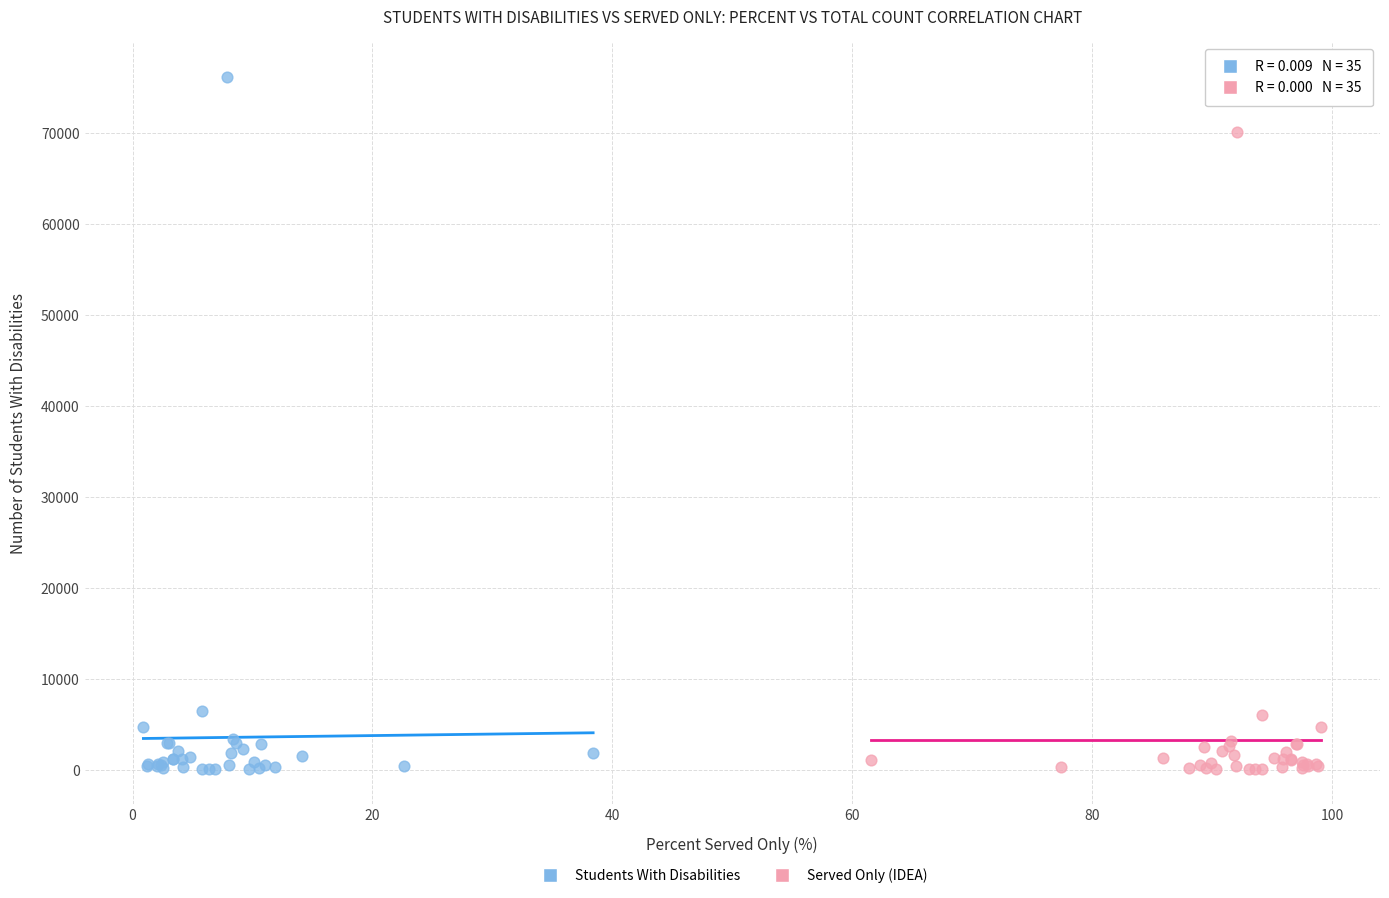

Which series contains the highest Y value?

Students With Disabilities